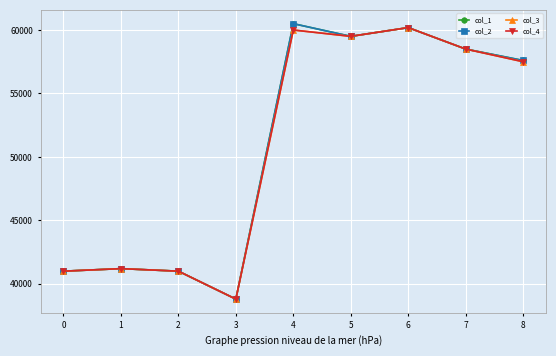

The col_2 series shows 59500 at 5. True or false?

True